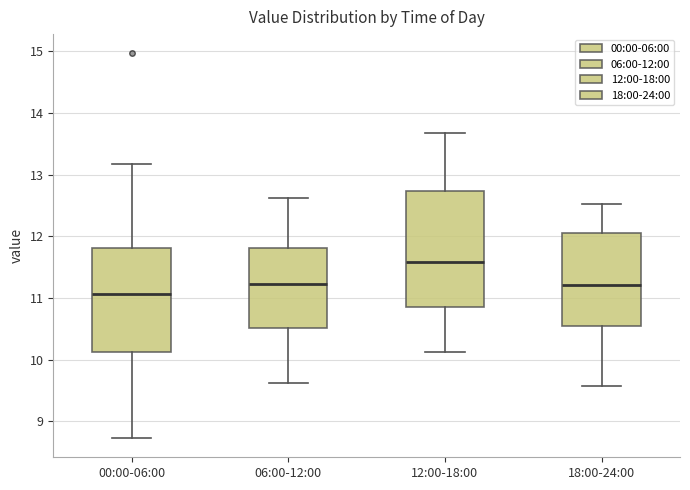

Which box's median line is the lowest?

00:00-06:00